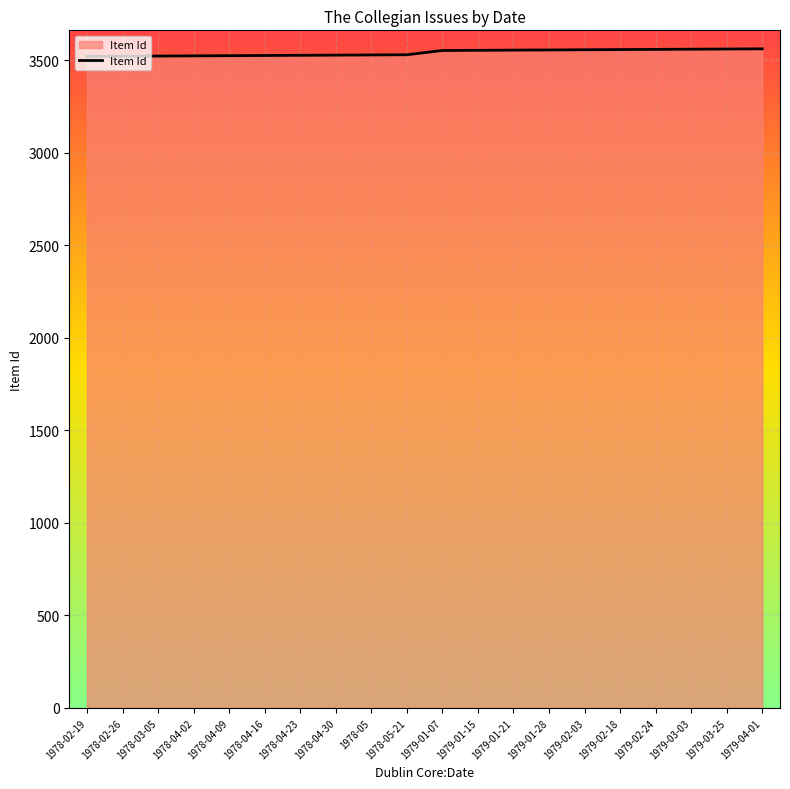

The value at 1979-04-01 is 2469. True or false?

False